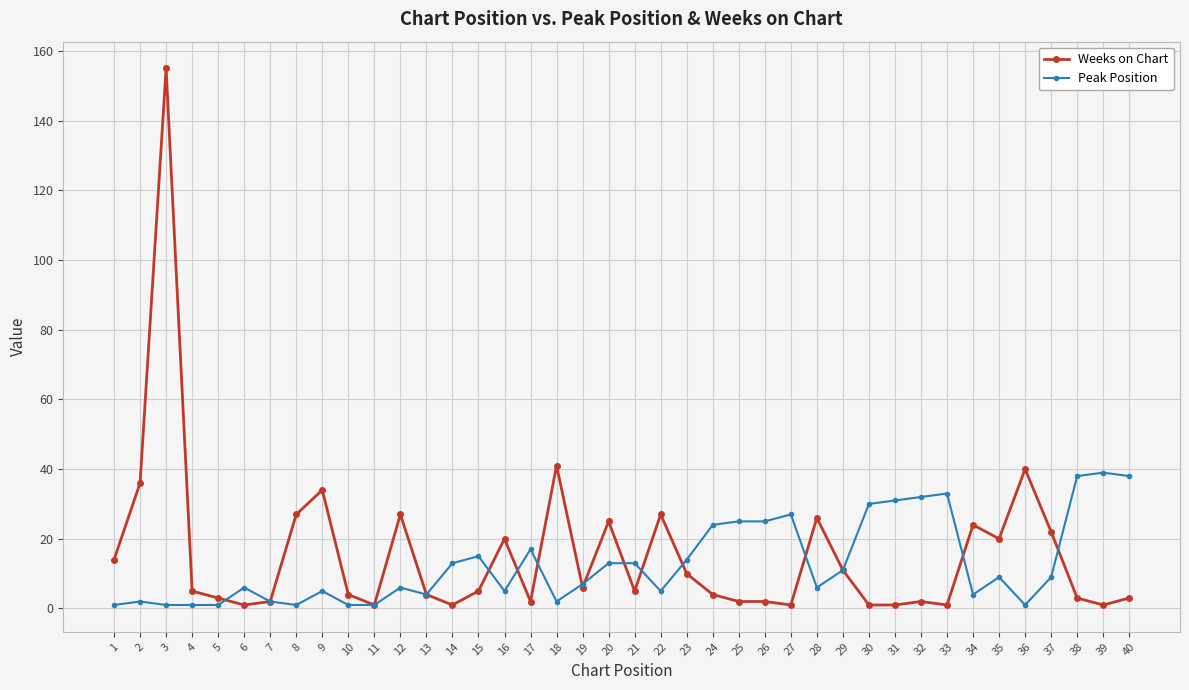

What is the total value across all series at 40?

41